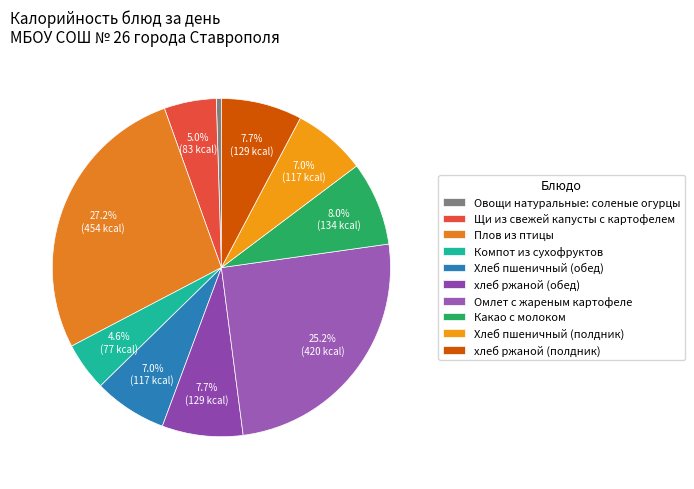

Is the sum of Плов из птицы and Компот из сухофруктов greater than half?

No